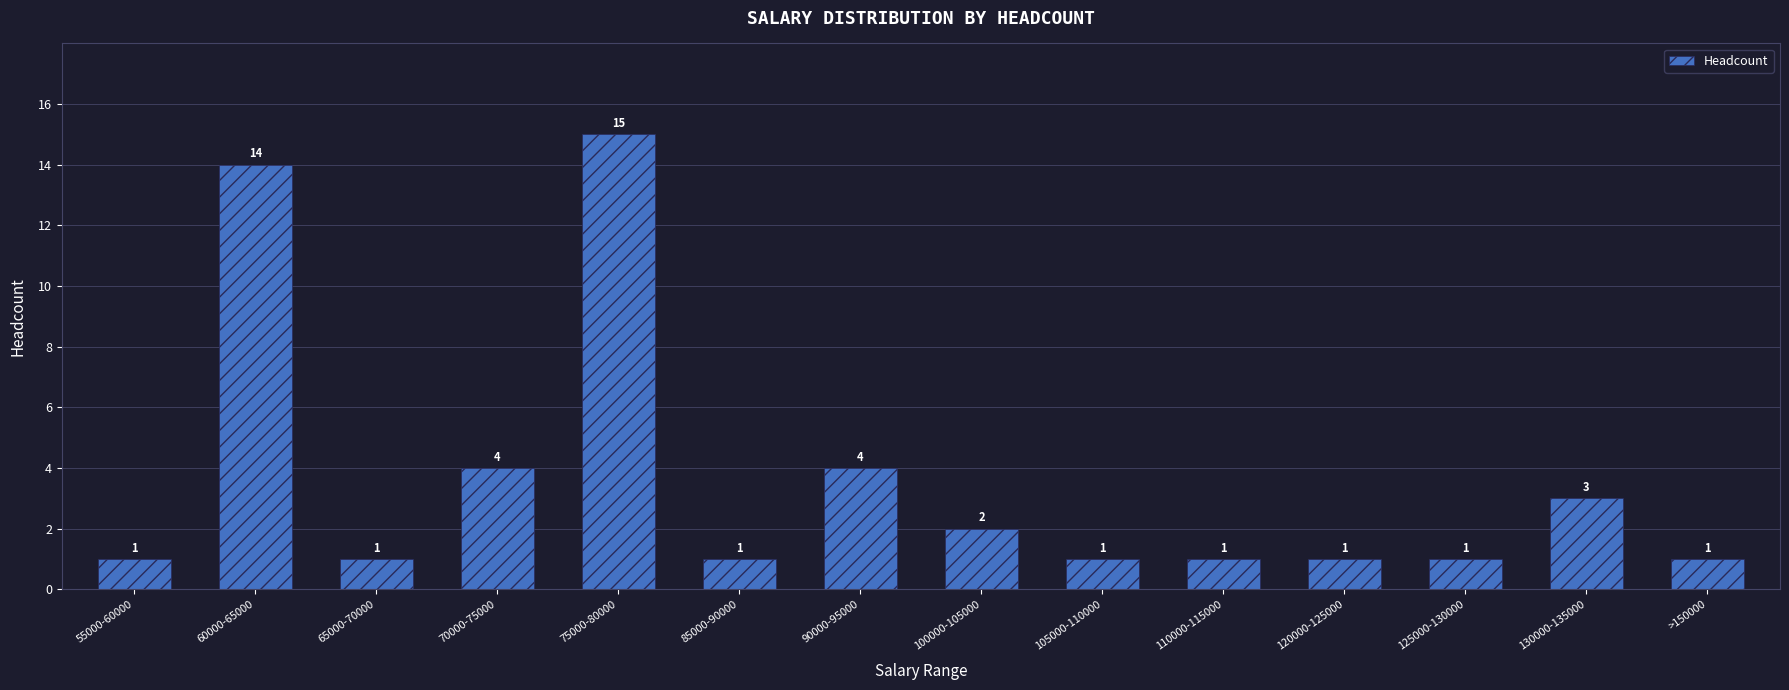

Reading right to left, extract all data points from this chart.

1	3	1	1	1	1	2	4	1	15	4	1	14	1